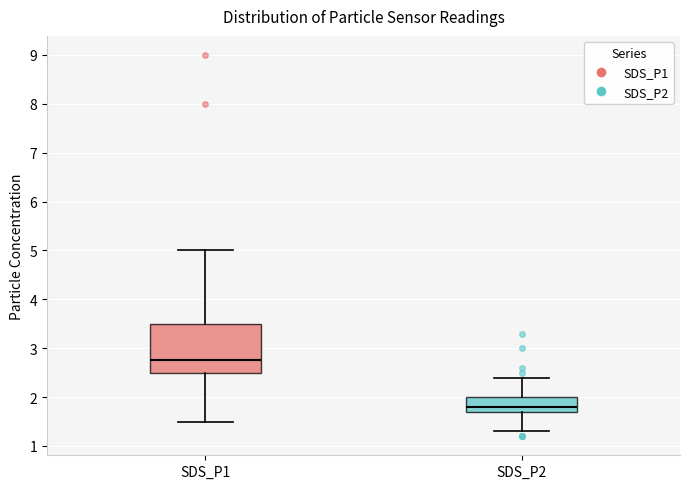

Which box's median line is the highest?

SDS_P1